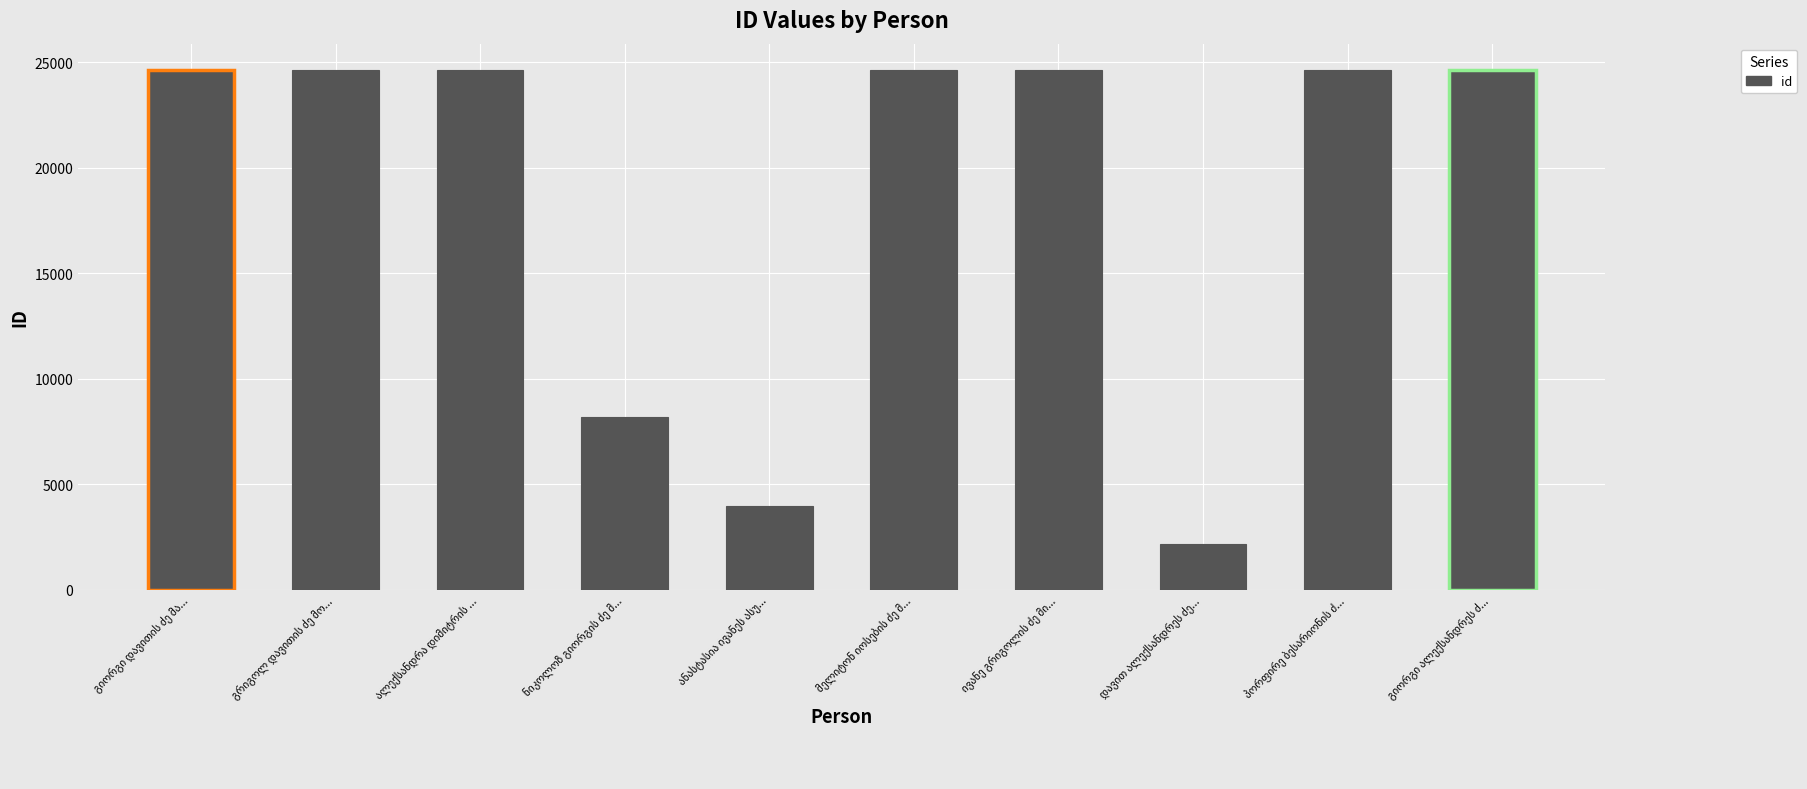

What is the maximum value shown in the chart?

24644